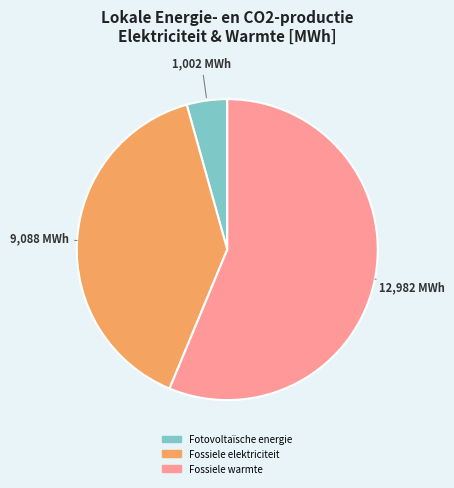

Is there any slice that represents more than half of the pie?

Yes